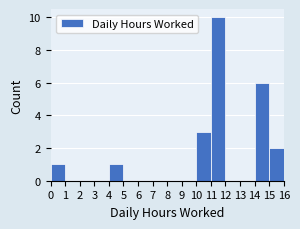

Reading left to right, transcribe this chart: for each bar, give the range it covers on the x-axis and its height. The values are not printed on the chart, so give them approximately, as read against the axis.

0 to 1: 1
1 to 2: 0
2 to 3: 0
3 to 4: 0
4 to 5: 1
5 to 6: 0
6 to 7: 0
7 to 8: 0
8 to 9: 0
9 to 10: 0
10 to 11: 3
11 to 12: 10
12 to 13: 0
13 to 14: 0
14 to 15: 6
15 to 16: 2